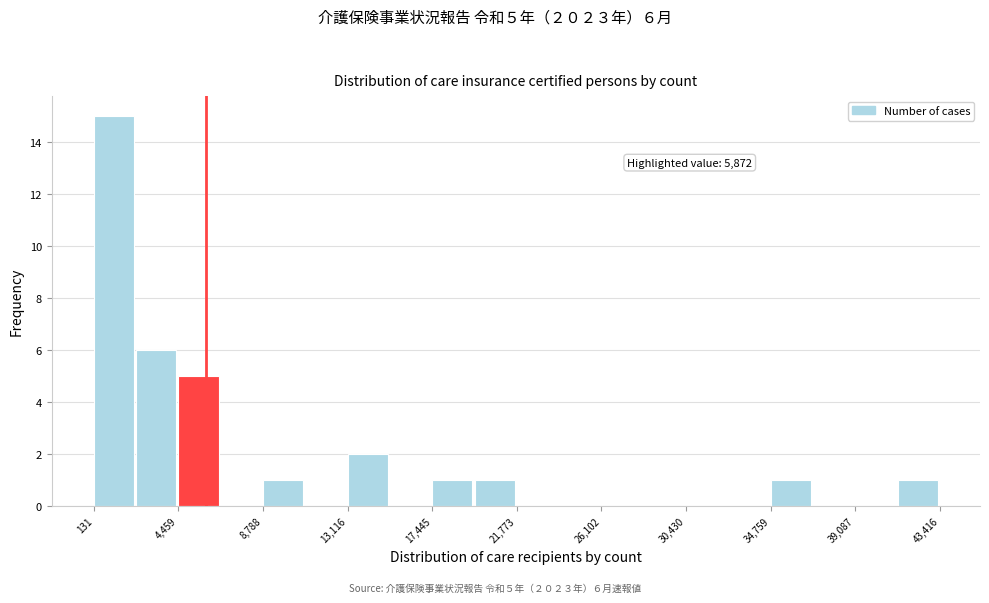

Which range on the x-axis has the tallest bar?

0 to 2500